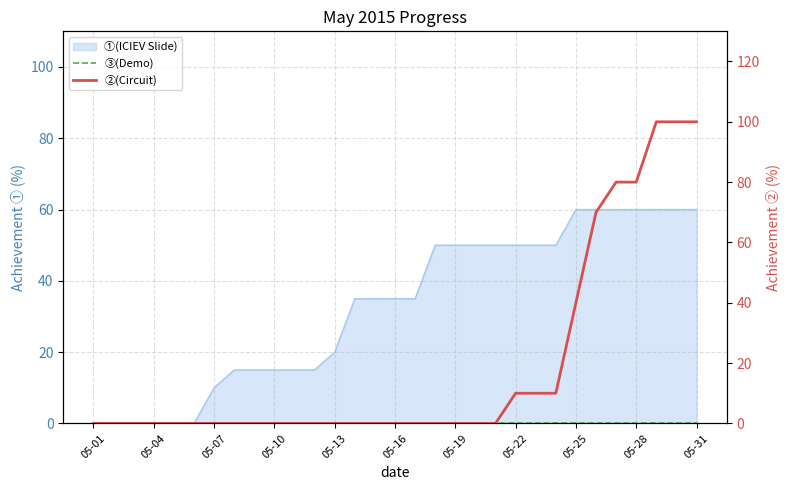

How many ②(Circuit) values are between 0 and 10?

24